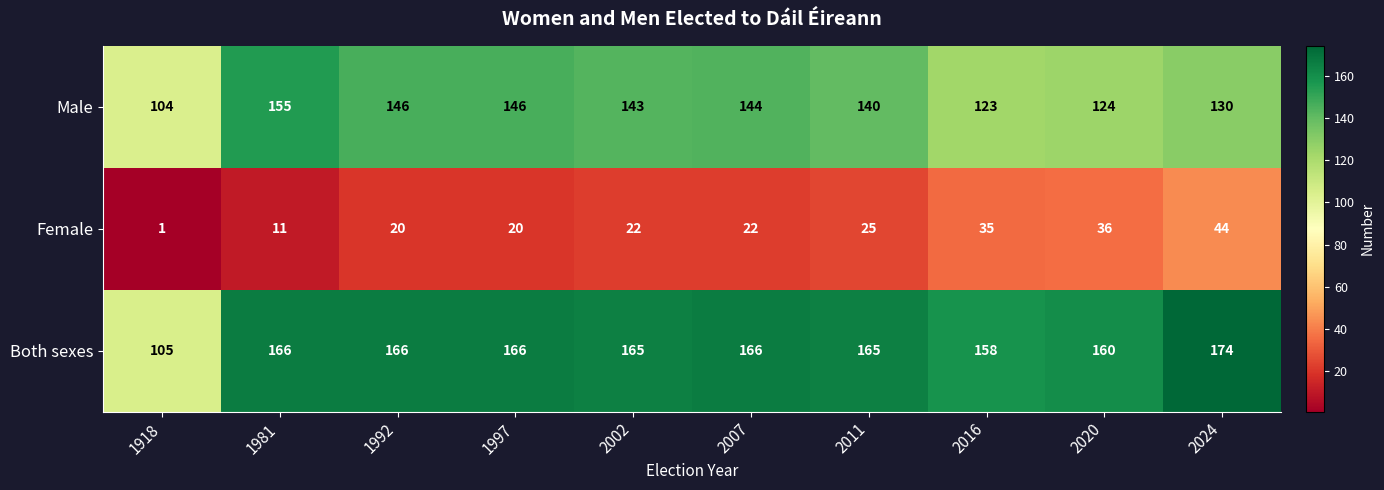

Reading left to right, transcribe all the data shown in this chart.

Male: 1918=104	1981=155	1992=146	1997=146	2002=143	2007=144	2011=140	2016=123	2020=124	2024=130
Female: 1918=1	1981=11	1992=20	1997=20	2002=22	2007=22	2011=25	2016=35	2020=36	2024=44
Both sexes: 1918=105	1981=166	1992=166	1997=166	2002=165	2007=166	2011=165	2016=158	2020=160	2024=174